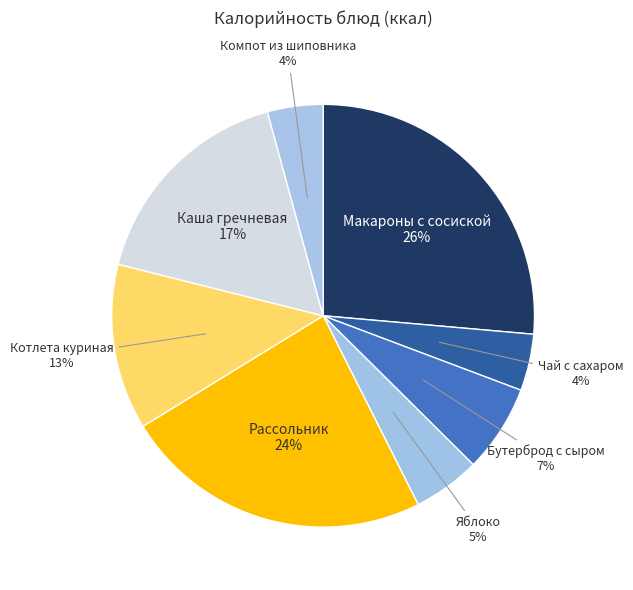

Which slice is the largest?

Макароны с сосиской